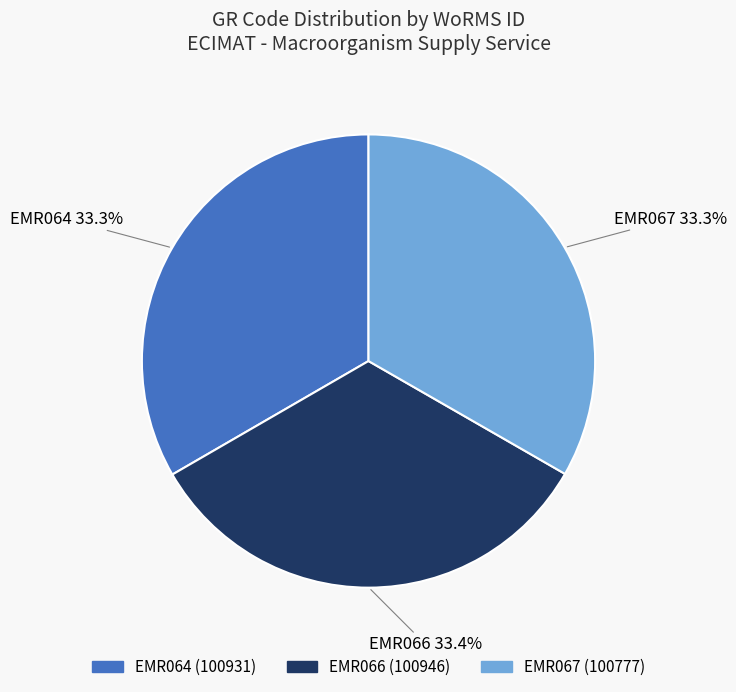

What is the total percentage of EMR067 and EMR064?

66.6%